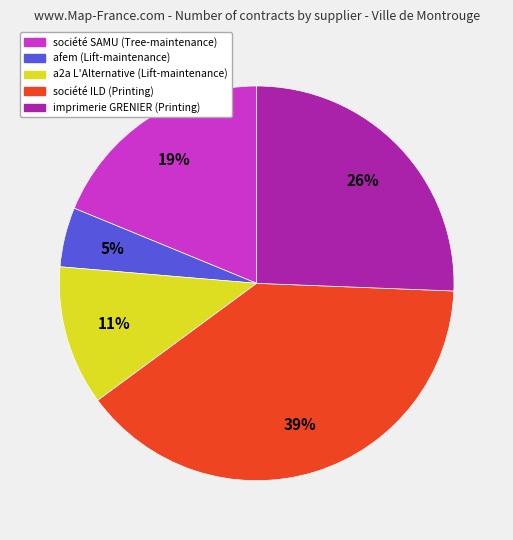

To the nearest percent, what is the average slice percentage?

20%